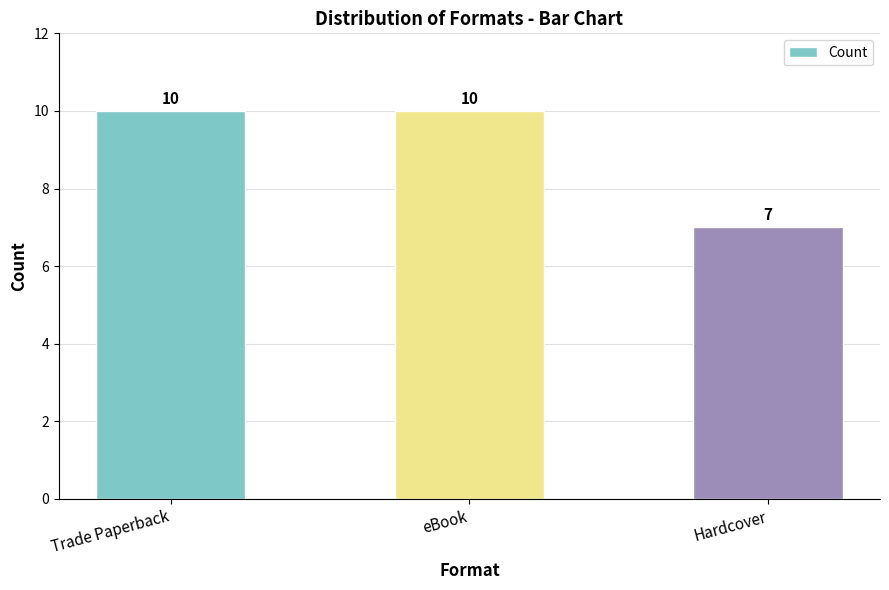

What is the maximum value shown in the chart?

10